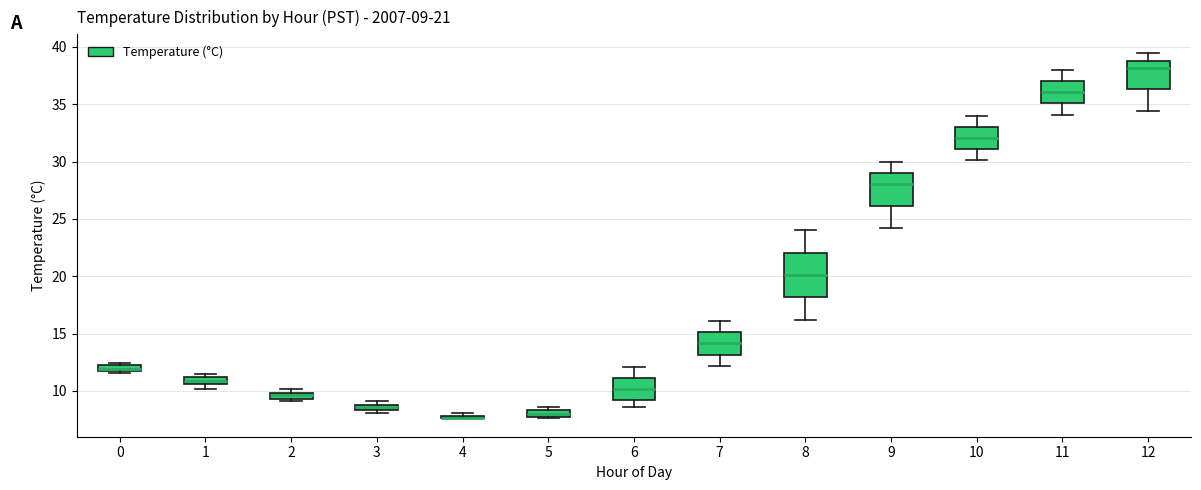

Which box is the tallest, from its lower edge to its upper edge?

8